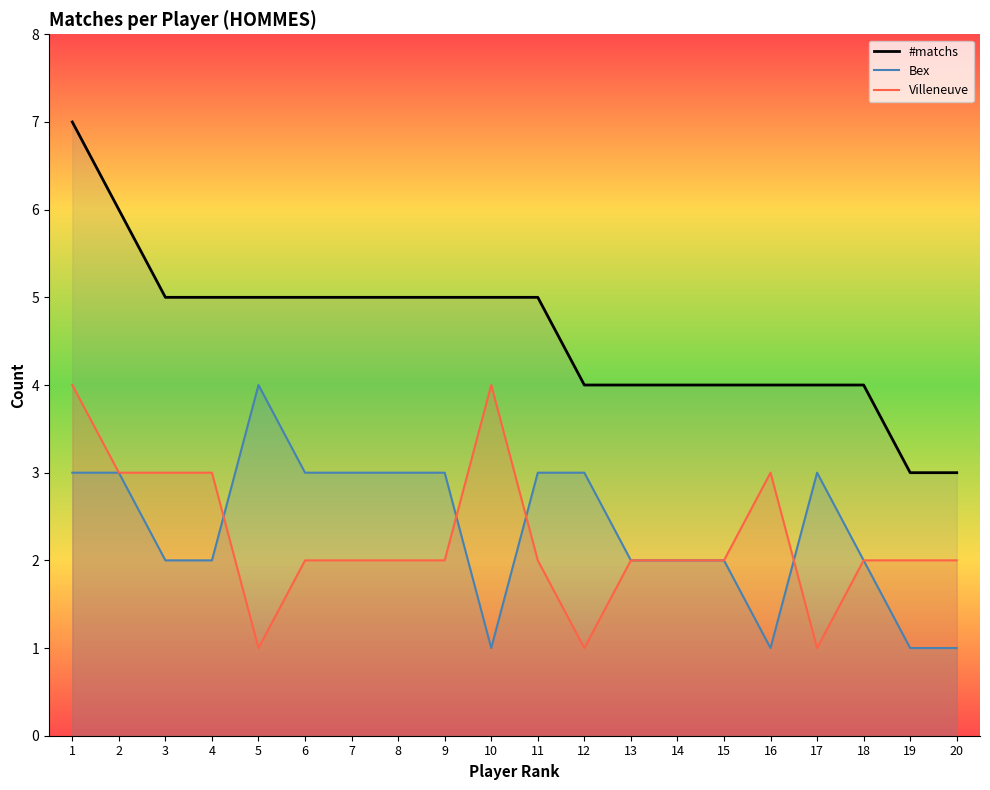

What are all the series names shown in the legend?

#matchs, Bex, Villeneuve